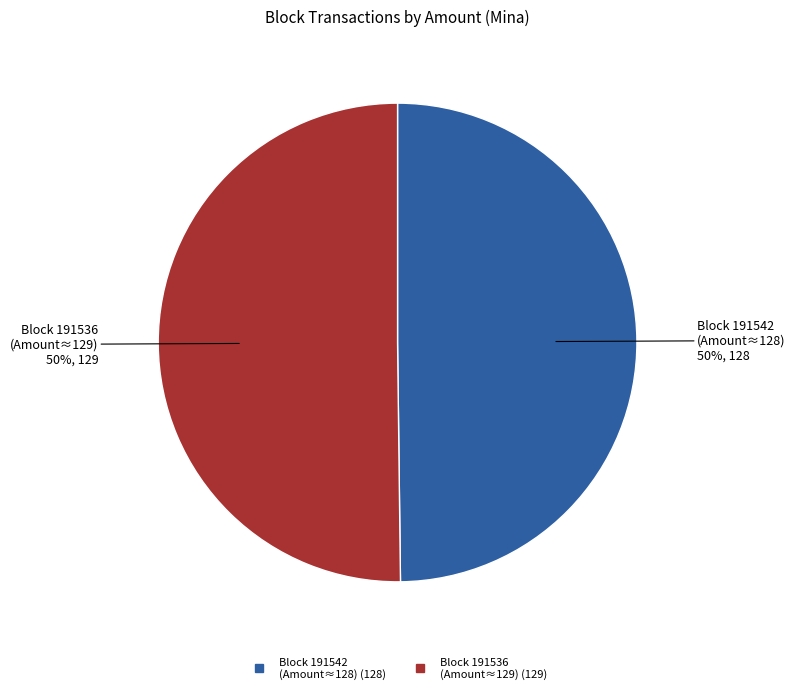

To the nearest percent, what is the average slice percentage?

50%